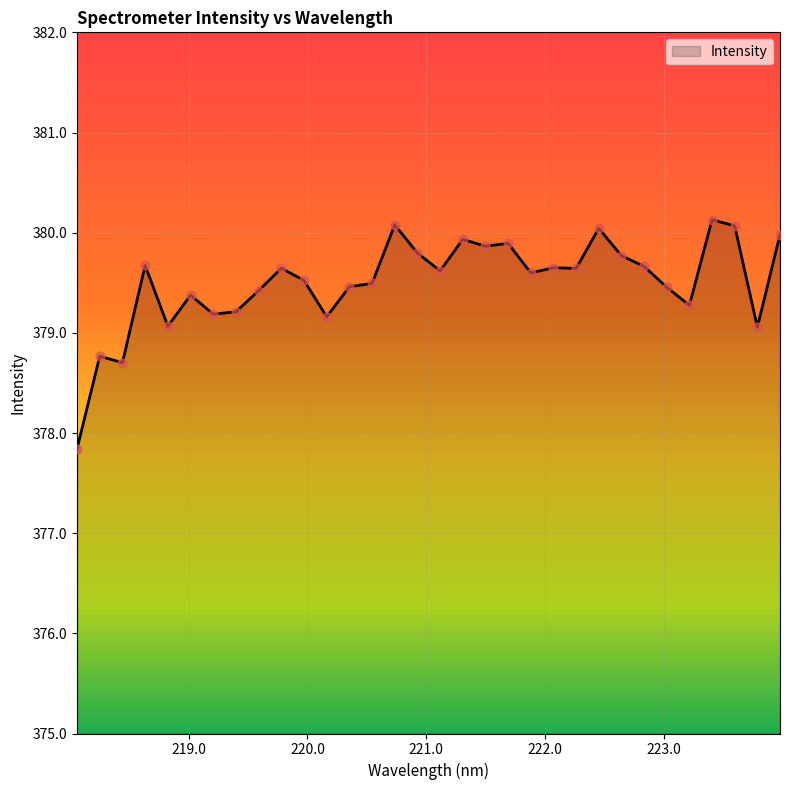

What is the greatest value displayed?

380.1